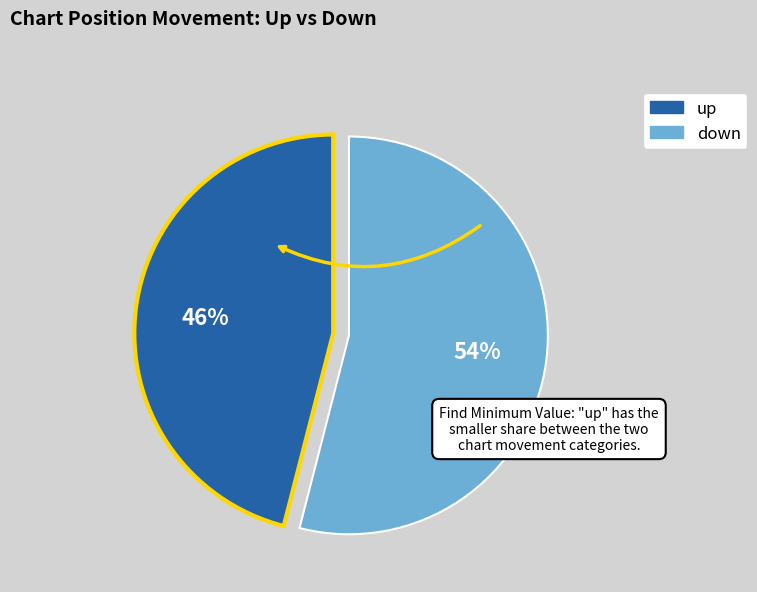

Count the number of slices in the pie.

2